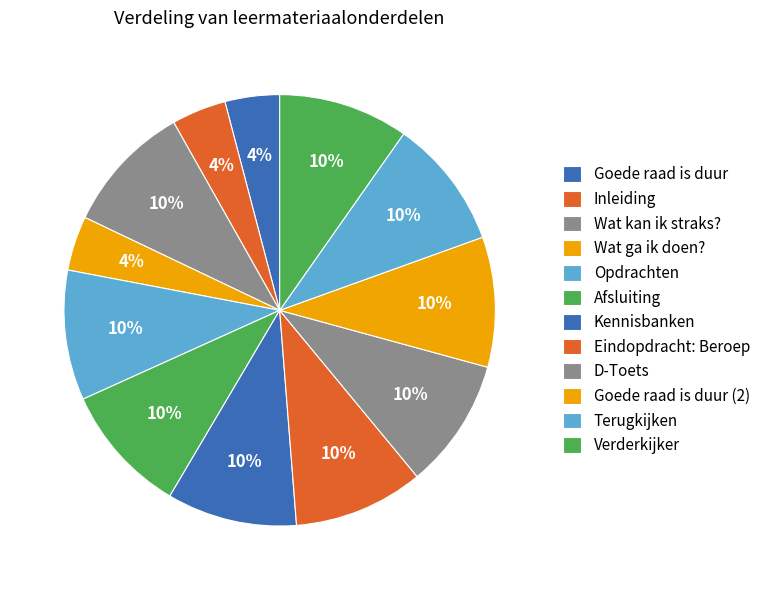

To the nearest percent, what percentage of the pie is Inleiding?

4%